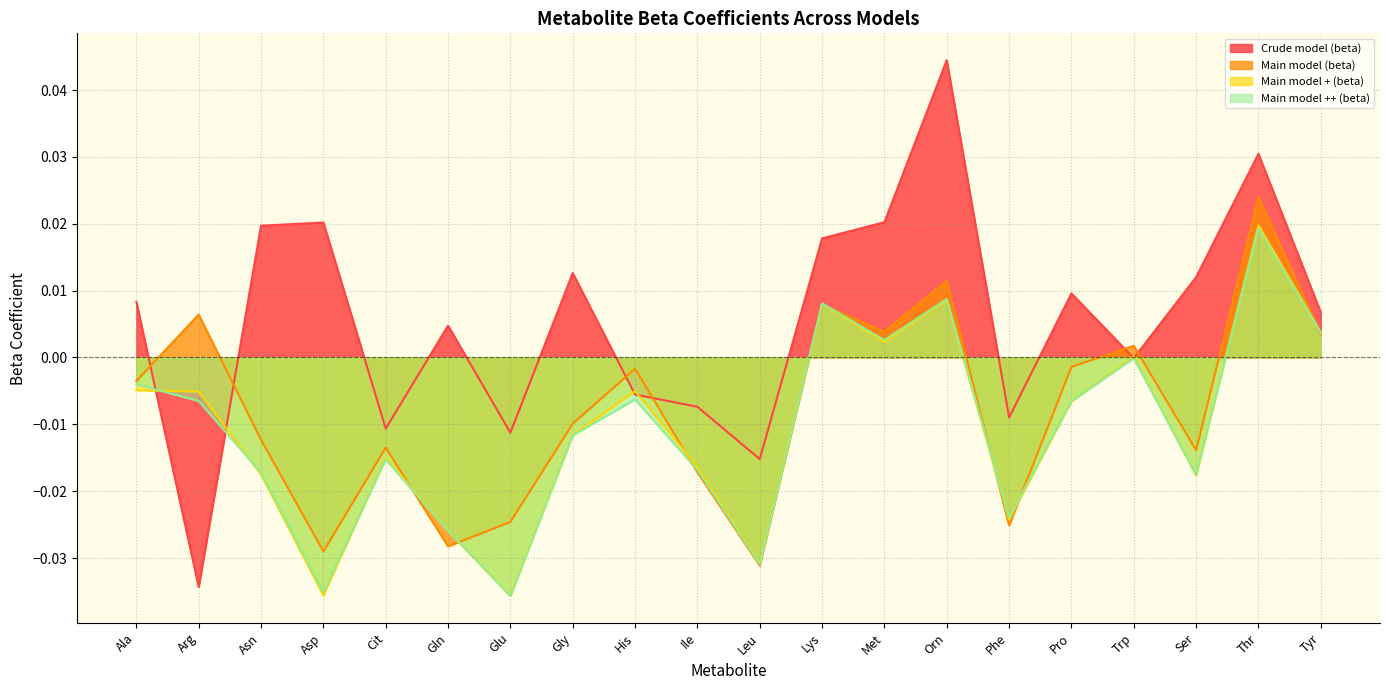

Rank the categories by Crude model (beta) value from highest to lowest.

Orn, Thr, Met, Asp, Asn, Lys, Gly, Ser, Pro, Ala, Tyr, Gln, Trp, His, Ile, Phe, Cit, Glu, Leu, Arg